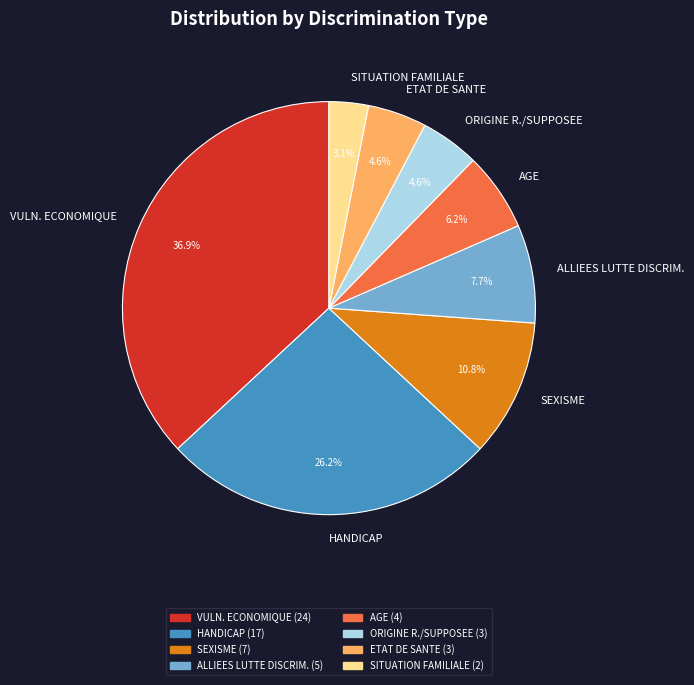

True or false: SEXISME accounts for 11% of the total.

True